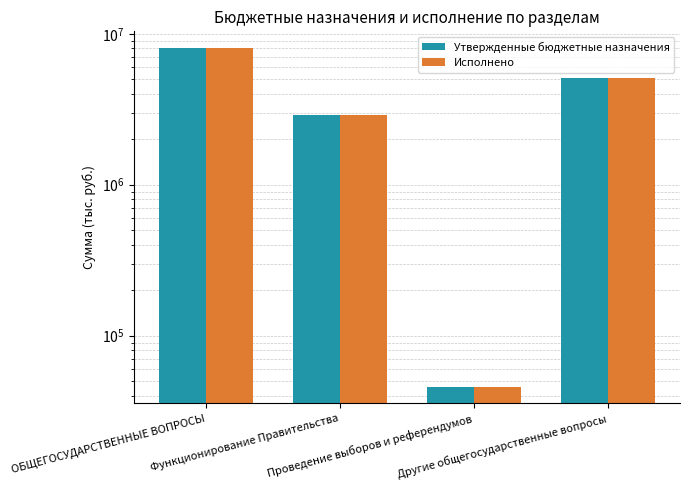

True or false: Утвержденные бюджетные назначения has a value of 8017790.0 at ОБЩЕГОСУДАРСТВЕННЫЕ ВОПРОСЫ.

True